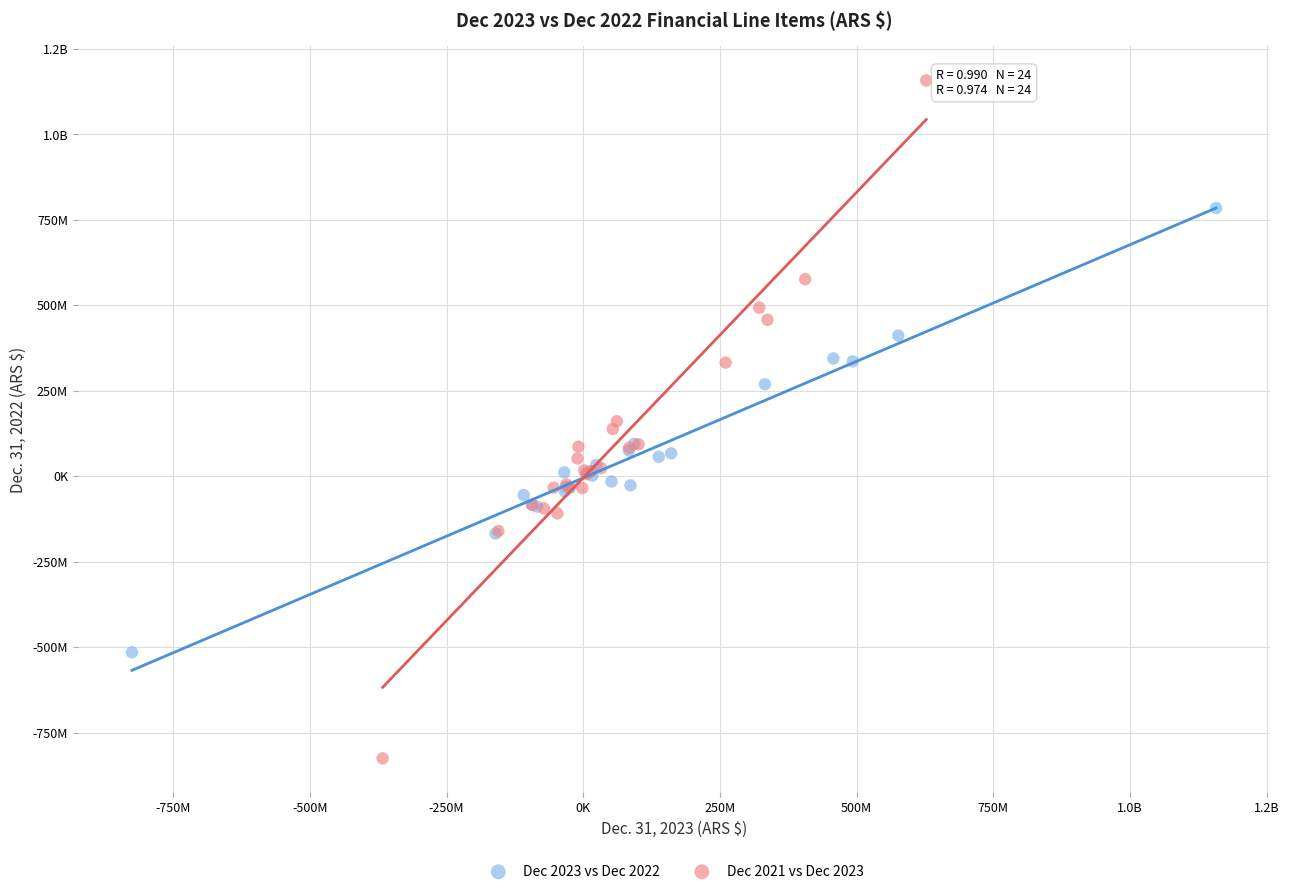

What are all the series names shown in the legend?

Dec 2023 vs Dec 2022, Dec 2021 vs Dec 2023